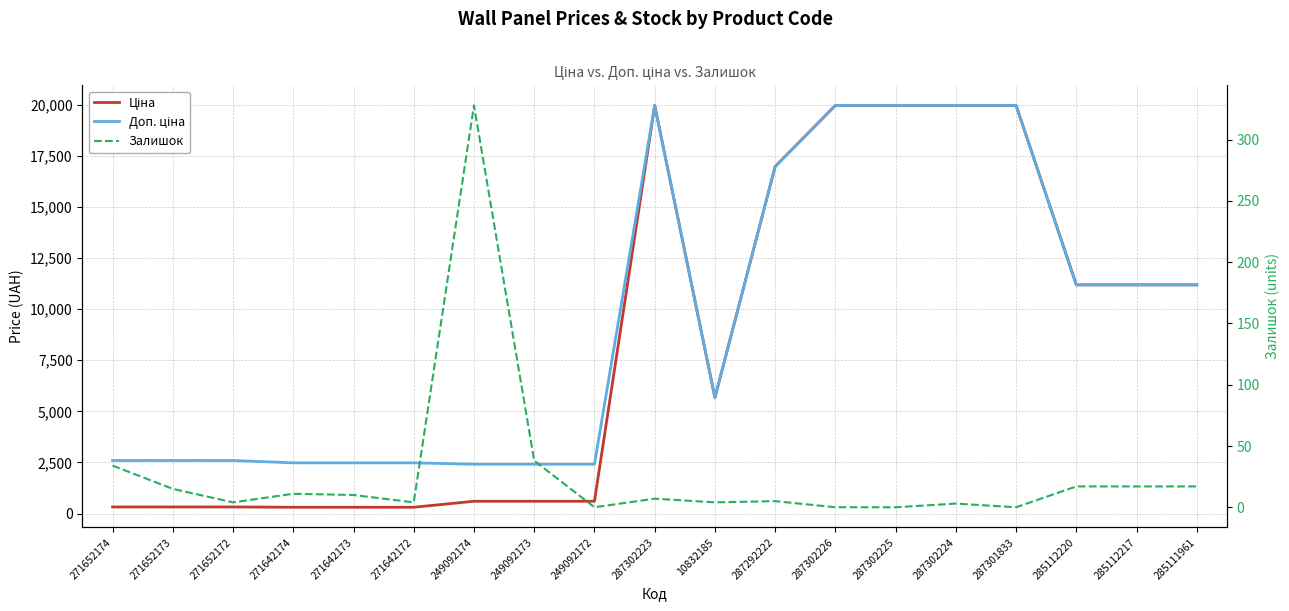

True or false: Залишок and Ціна cross at least once.

False